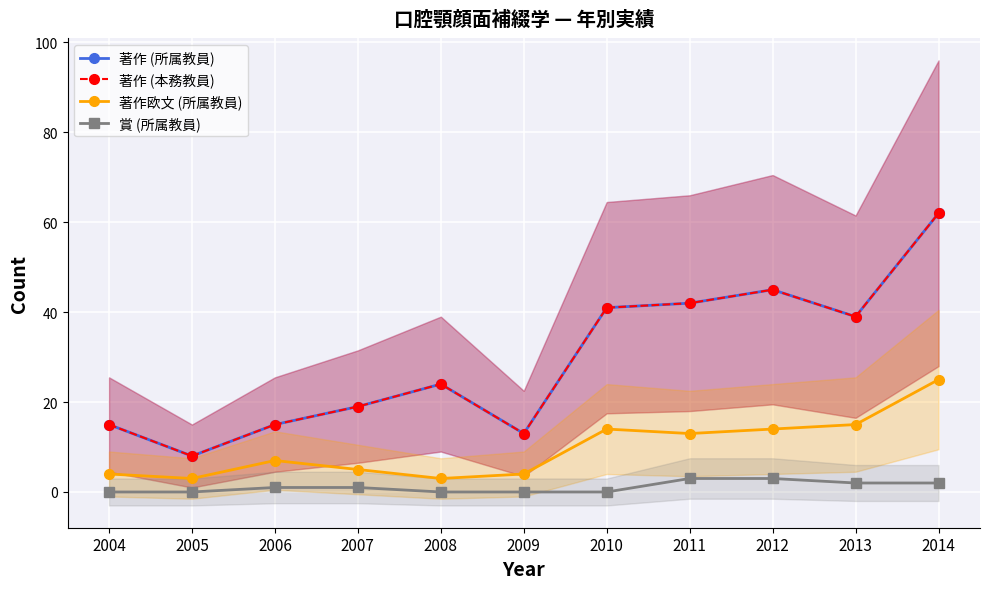

List the labels in order of 著作欧文 (所属教員) value, smallest first.

2005, 2008, 2004, 2009, 2007, 2006, 2011, 2010, 2012, 2013, 2014